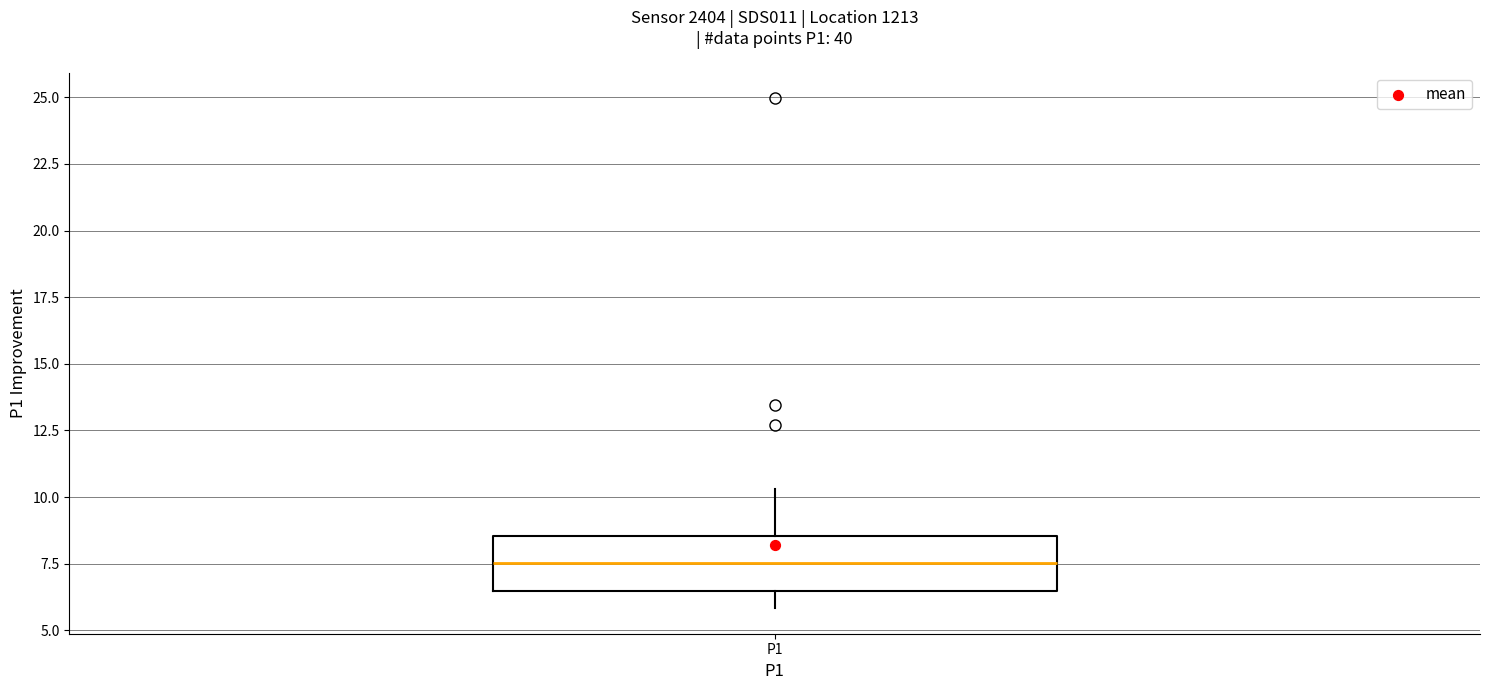

Where does the lower whisker of the box for P1 end on the y-axis? The values are not printed on the chart, so give them approximately, as read against the axis.

6.0